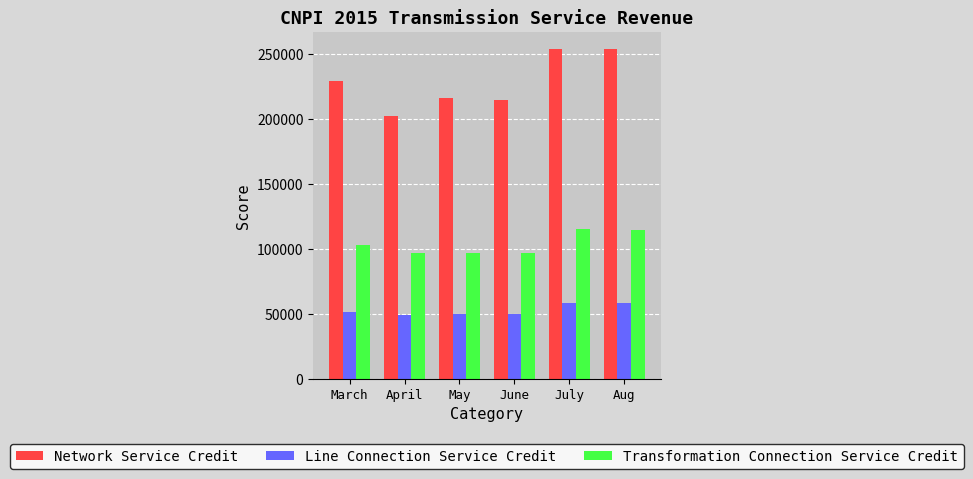

What is the maximum value shown in the chart?

254002.8